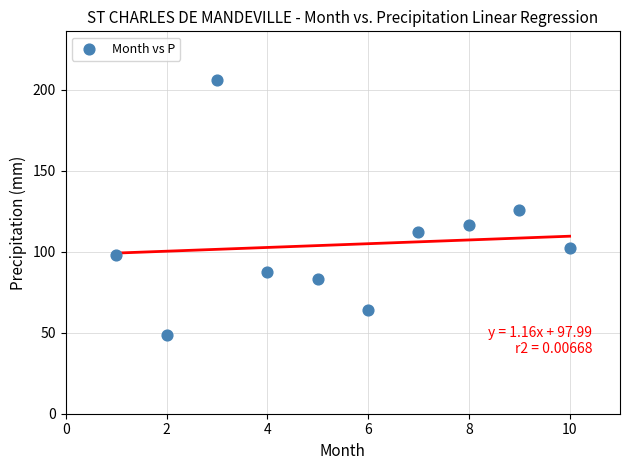

What is the range of Y values (max minus min)?

157.7